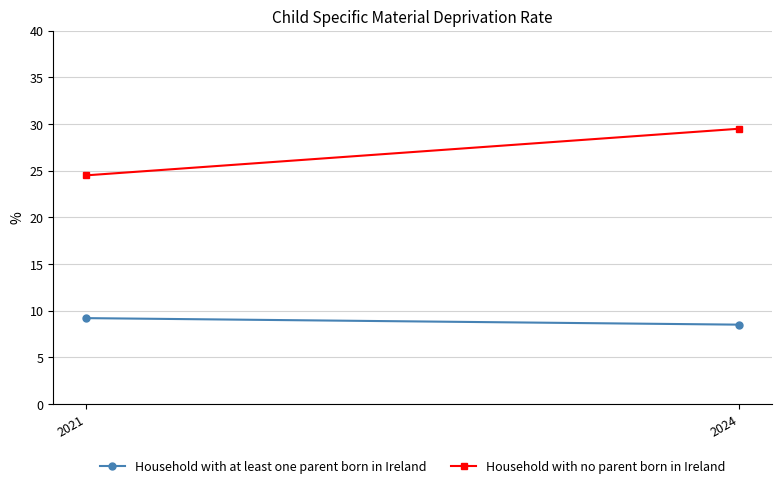

What is the difference between the highest and lowest values at 2024?

21.0